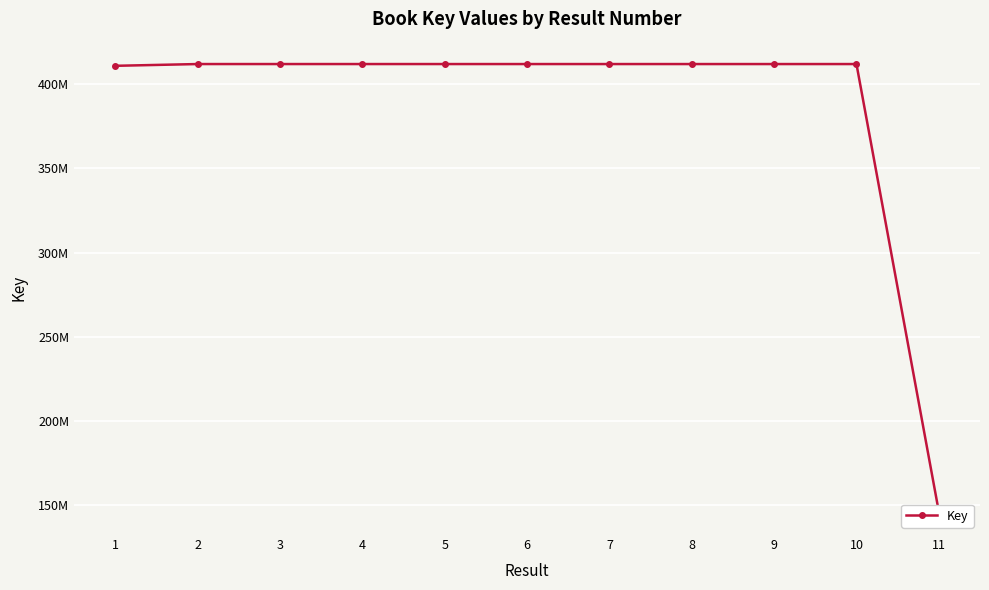

What is the sum of all values?

4263632150